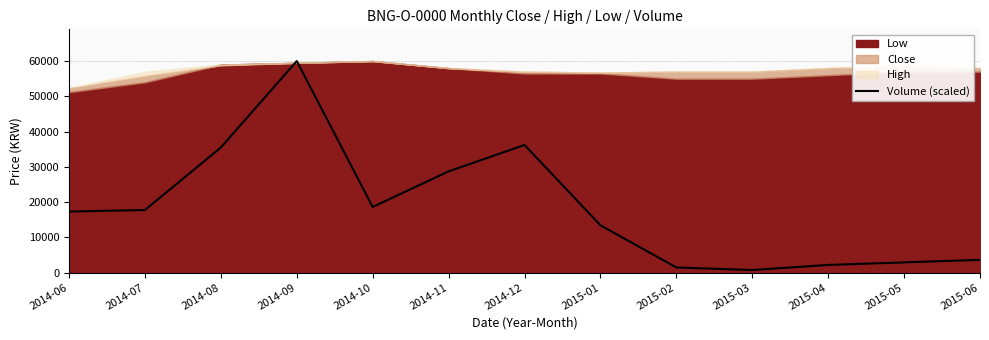

What is the label of the 12th point from the right?

2014-07